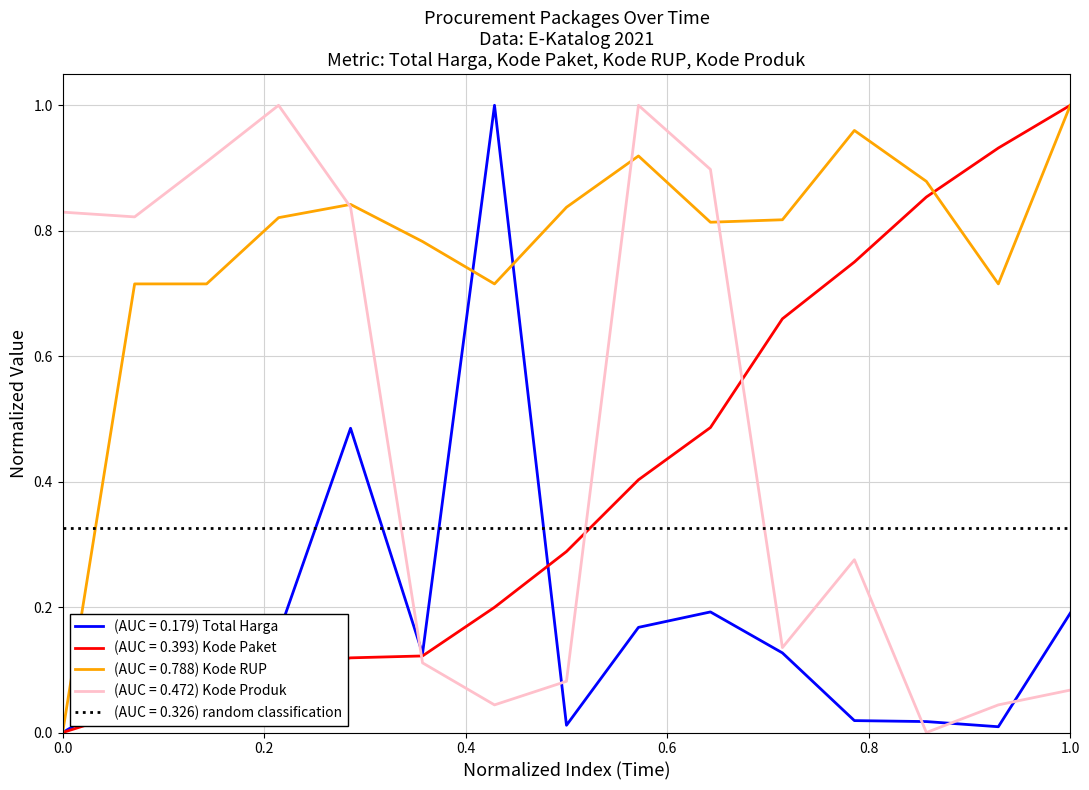

What is the highest value of the Kode Produk series?

1.0